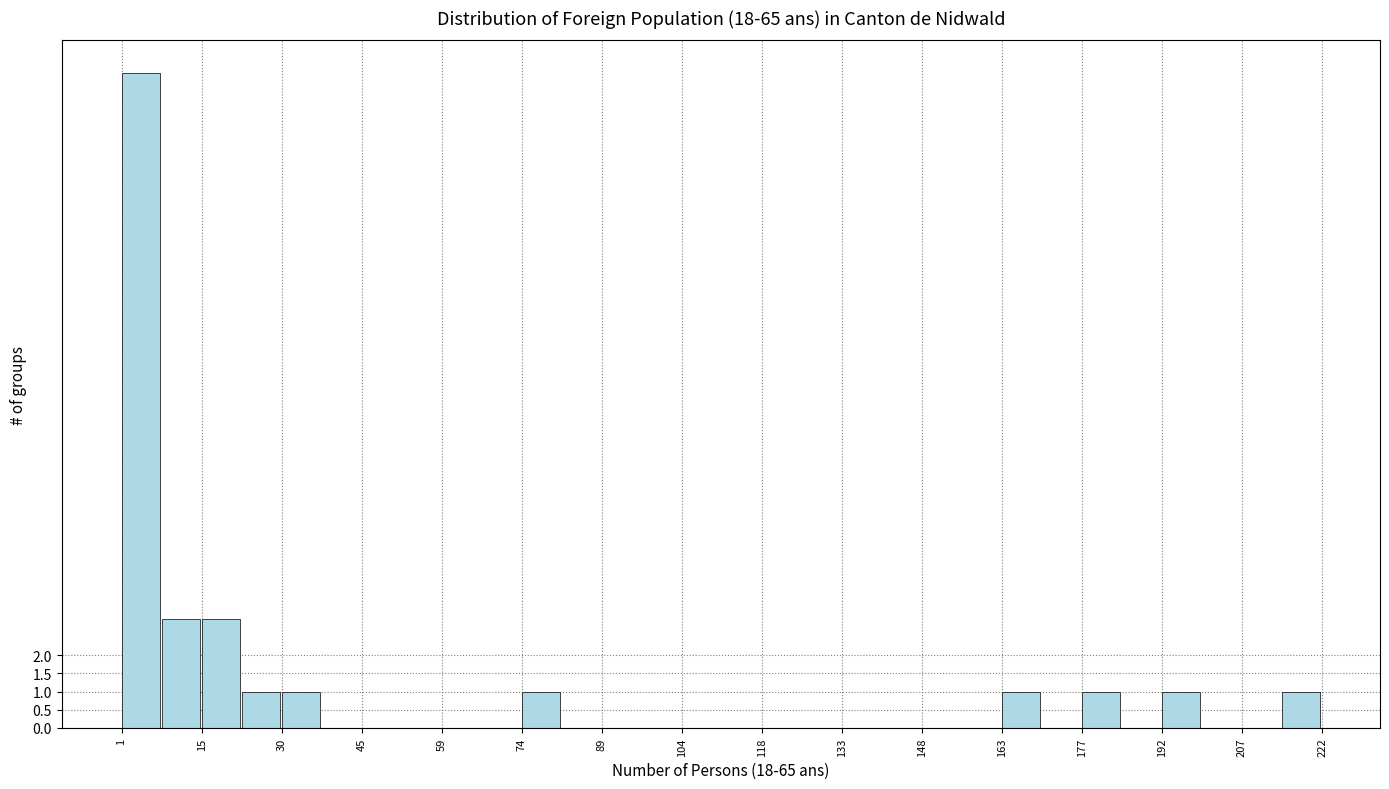

Around what value on the x-axis is the tallest bar? Give the approximate position of its centre, as read against the axis.

4